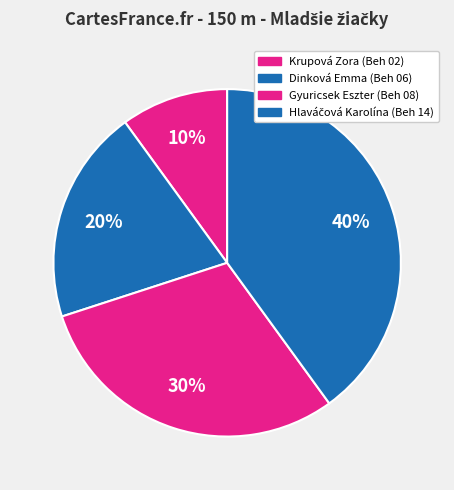

Approximately how many times larger is the value at Hlaváčová Karolína (Beh 14) compared to Krupová Zora (Beh 02)?

4.0